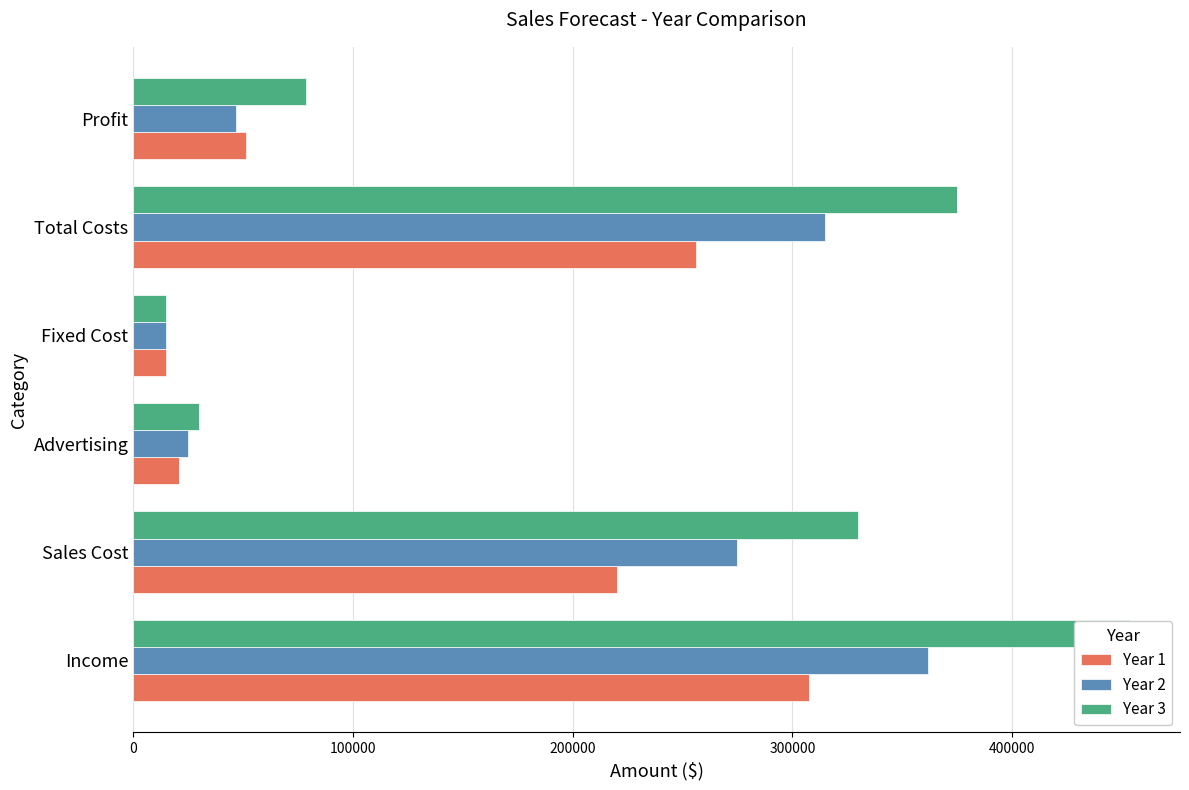

Reading left to right, what are all the values shown in this chart?

Year 1: 307450	220000	21000	15000	256000	51450
Year 2: 361875	275000	25000	15000	315000	46875
Year 3: 453750	330000	30000	15000	375000	78750